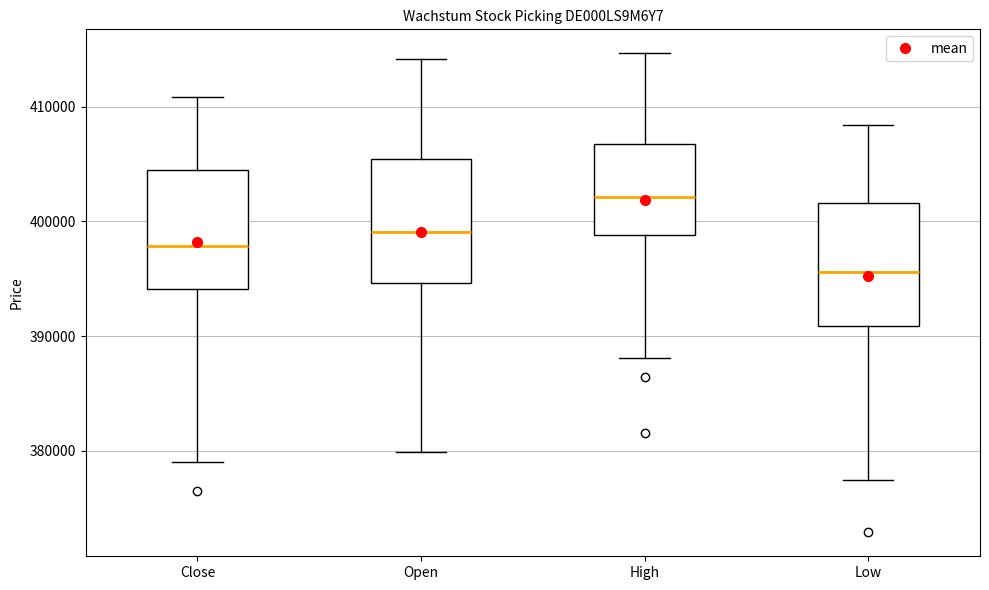

Reading left to right, read every box against the y-axis: the position of its median line, the range the box covers, and the ends of its whiskers. The values are not printed on the chart, so give them approximately, as read against the axis.

Close: median 398000, box 394000 to 404000, whiskers 379000 to 411000
Open: median 399000, box 395000 to 405000, whiskers 380000 to 414000
High: median 402000, box 399000 to 407000, whiskers 388000 to 415000
Low: median 396000, box 391000 to 402000, whiskers 377000 to 408000